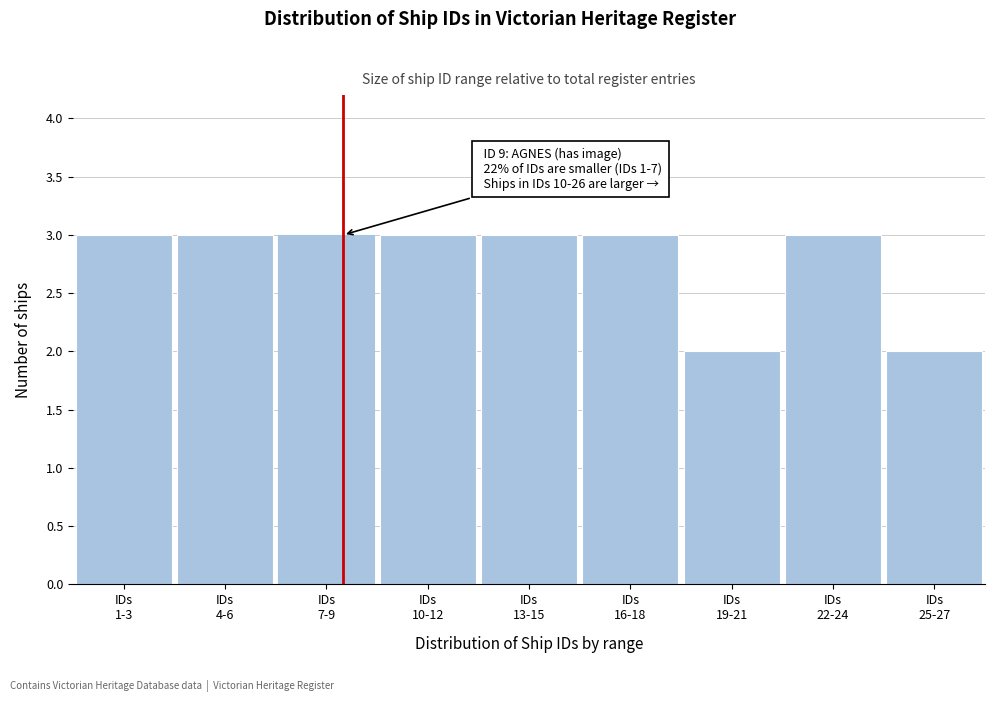

Reading left to right, transcribe all the data shown in this chart.

3	3	3	3	3	3	2	3	2